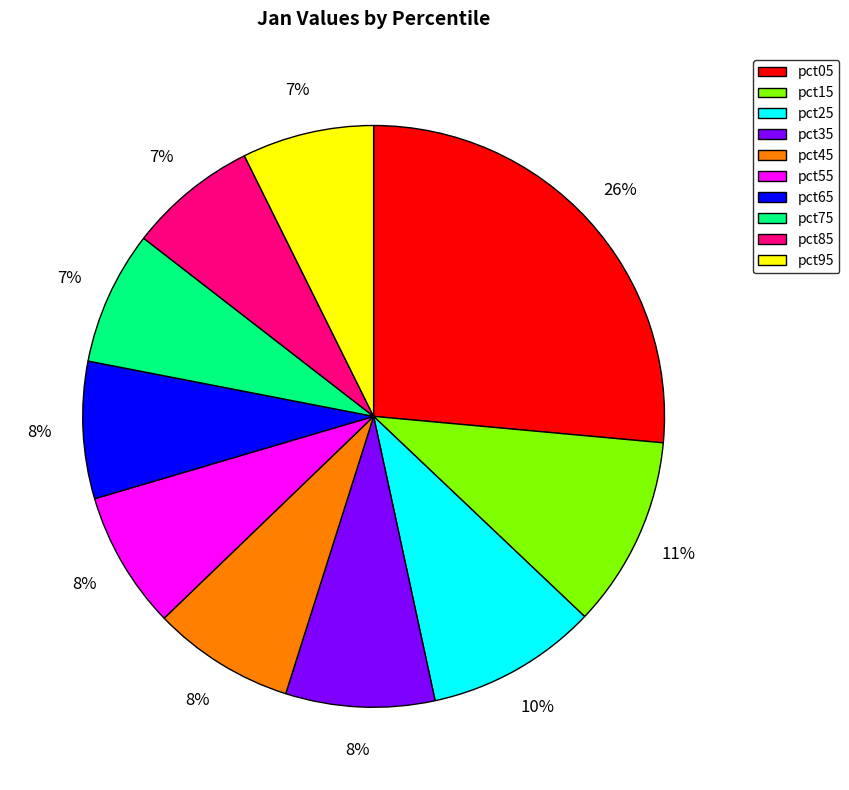

Count the number of slices in the pie.

10